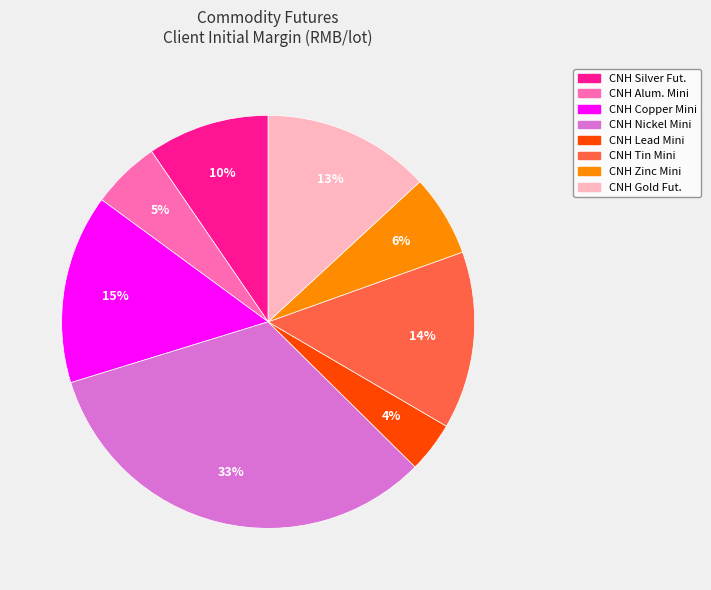

To the nearest percent, what is the difference between the largest and smallest slice percentages?

29%